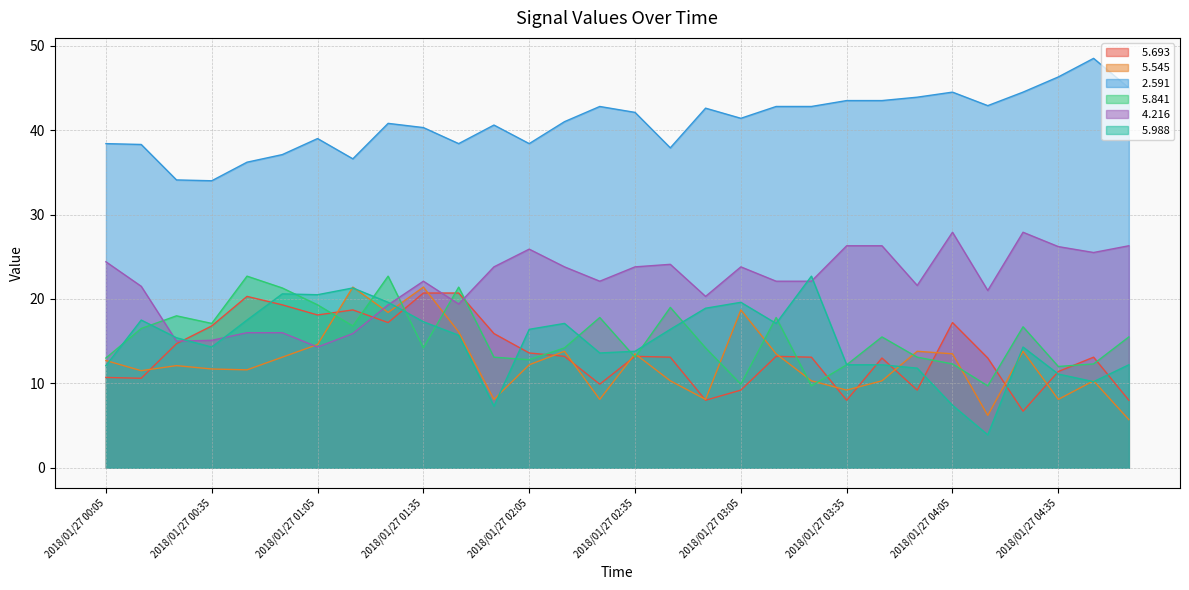

What is the smallest value displayed?

3.9